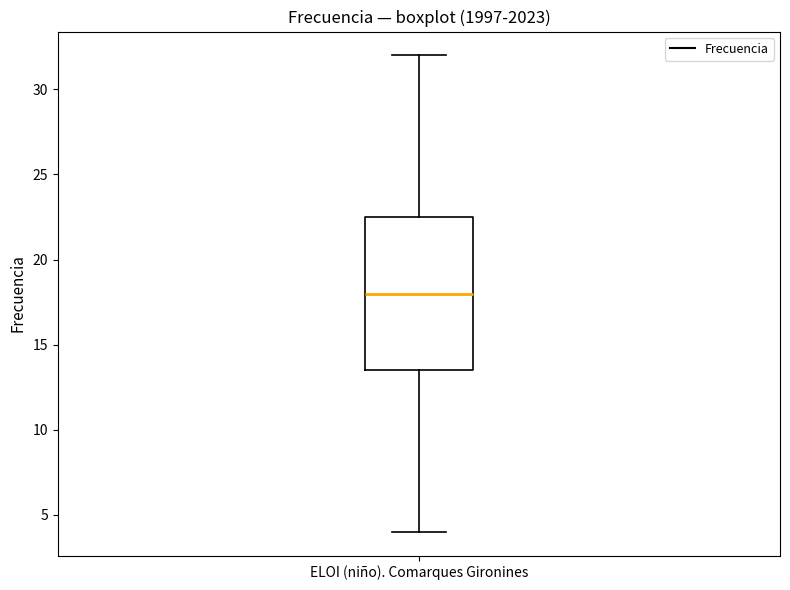

Transcribe this box plot: give where the median line is, the range the box spans, and where the two whiskers end, as read against the y-axis. The values are not printed on the chart, so give them approximately, as read against the axis.

median 18.0, box 13.5 to 22.5, whiskers 4.0 to 32.0